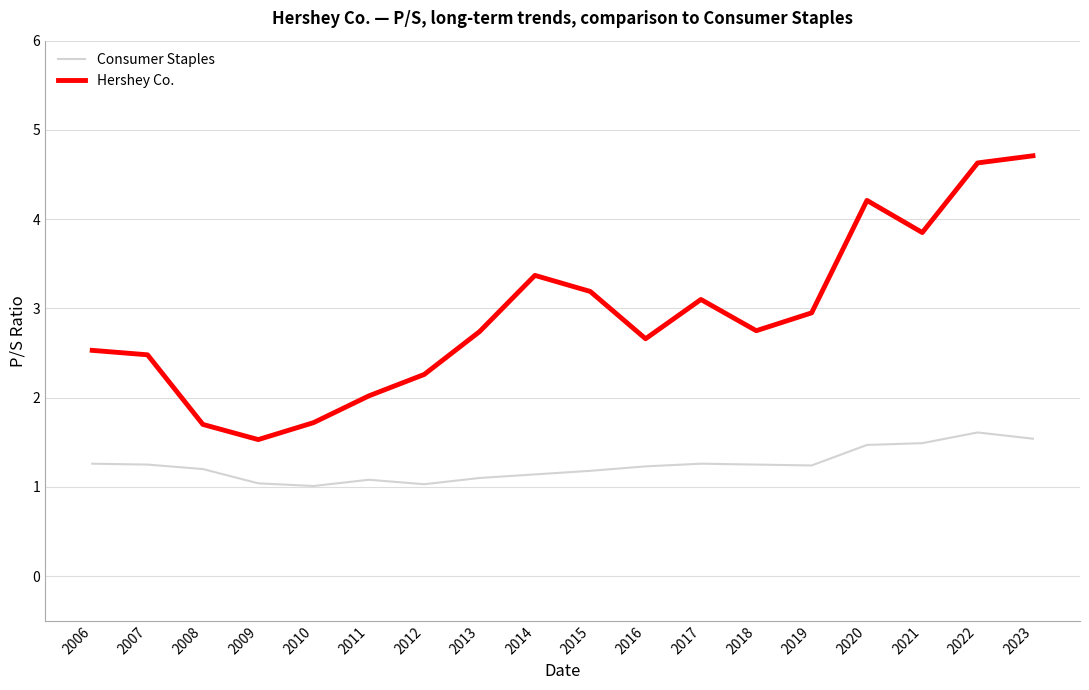

True or false: Consumer Staples has a value of 1.0 at 2012.

True